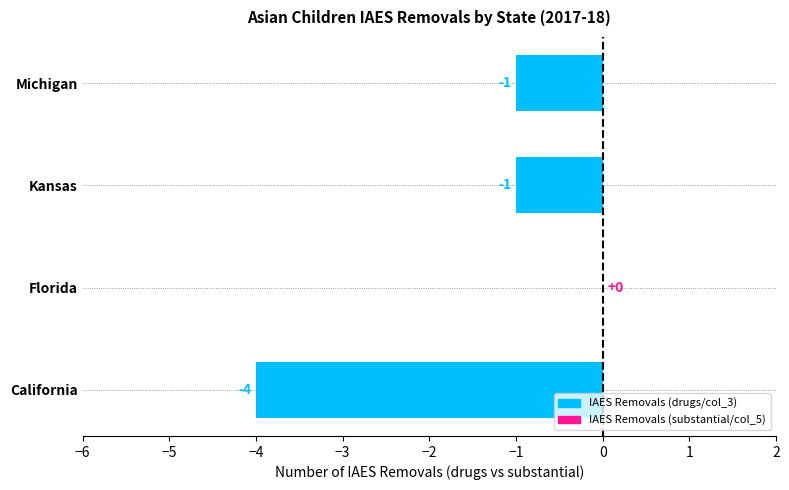

Reading bottom to top, transcribe all the data shown in this chart.

-4	-1	-1